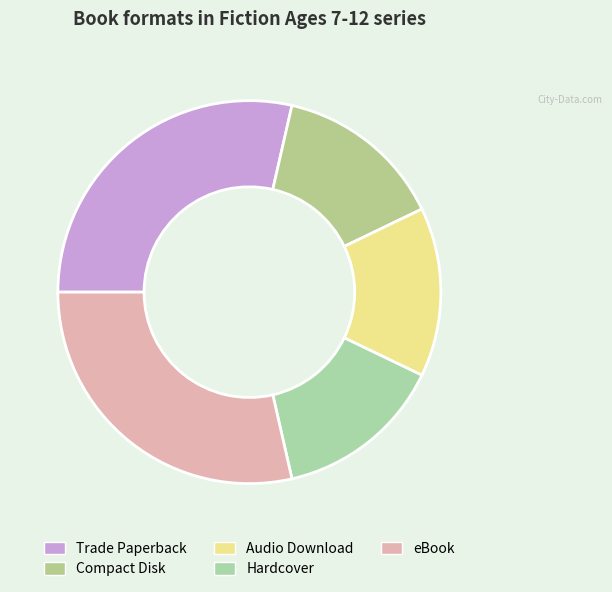

To the nearest percent, what portion does Compact Disk represent?

14%